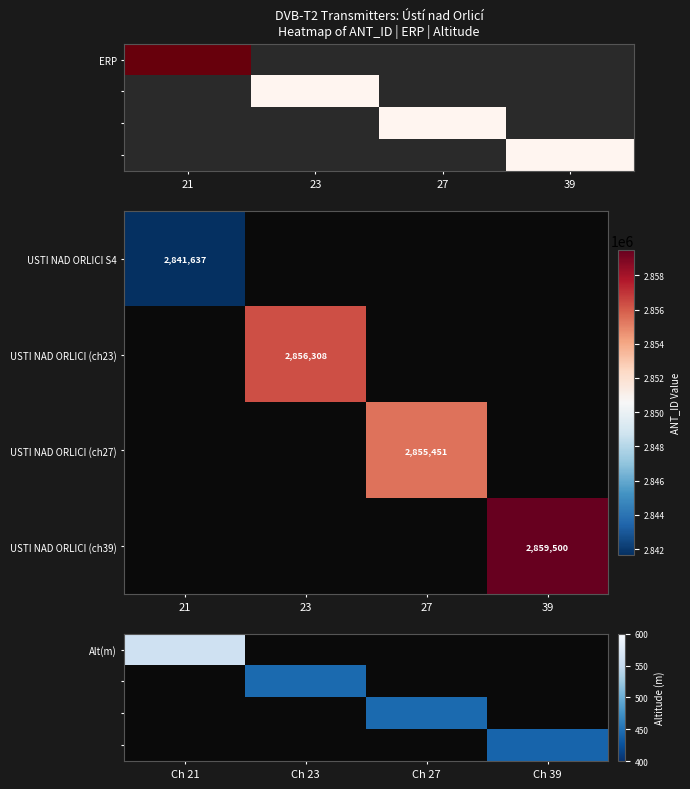

Is it true that USTI NAD ORLICI (ch27) equals 1758267 at 27?

False